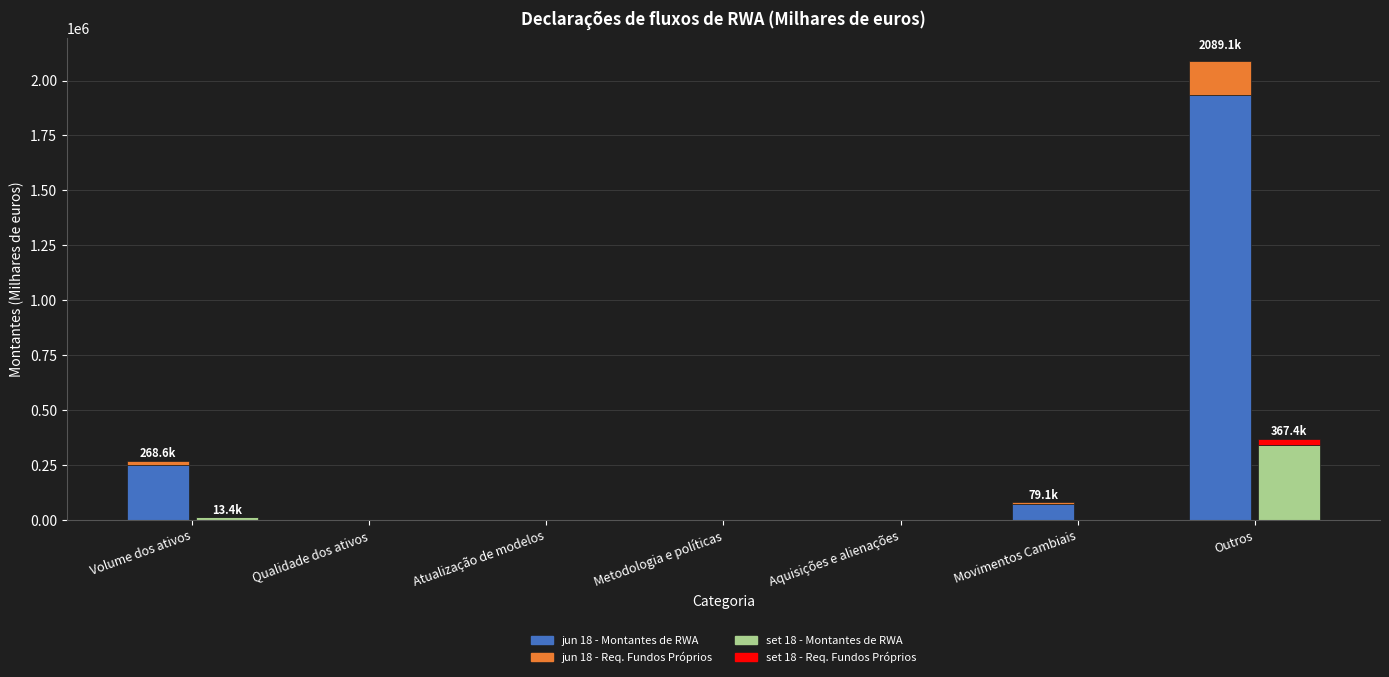

What are all the series names shown in the legend?

jun 18 - Montantes de RWA, jun 18 - Req. Fundos Próprios, set 18 - Montantes de RWA, set 18 - Req. Fundos Próprios